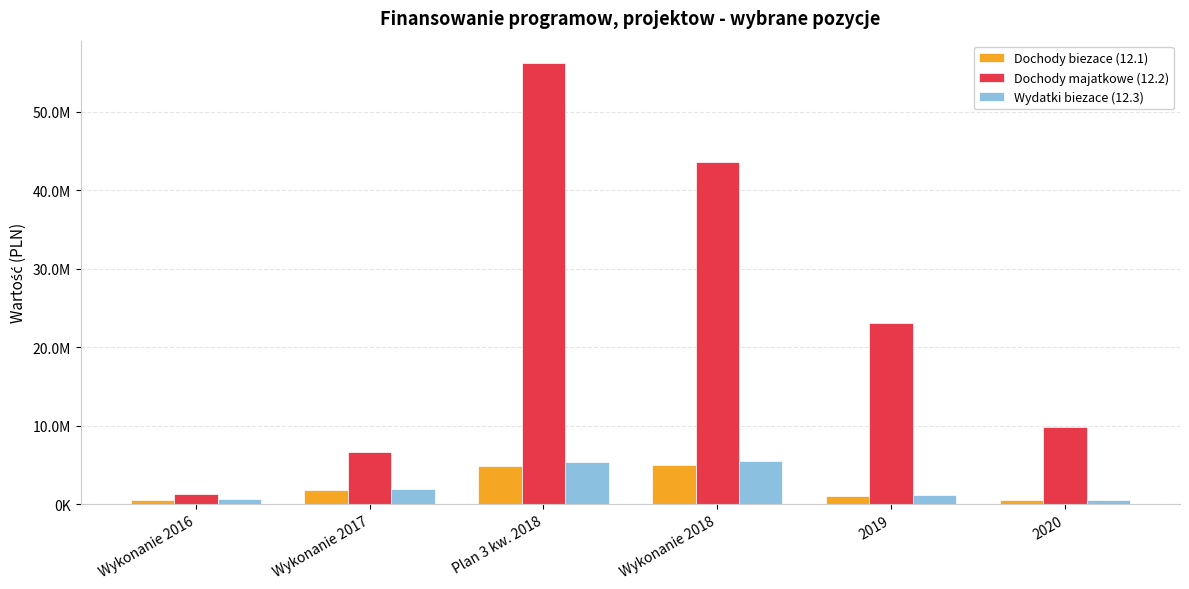

What is the label of the 2nd bar from the left?

Wykonanie 2017